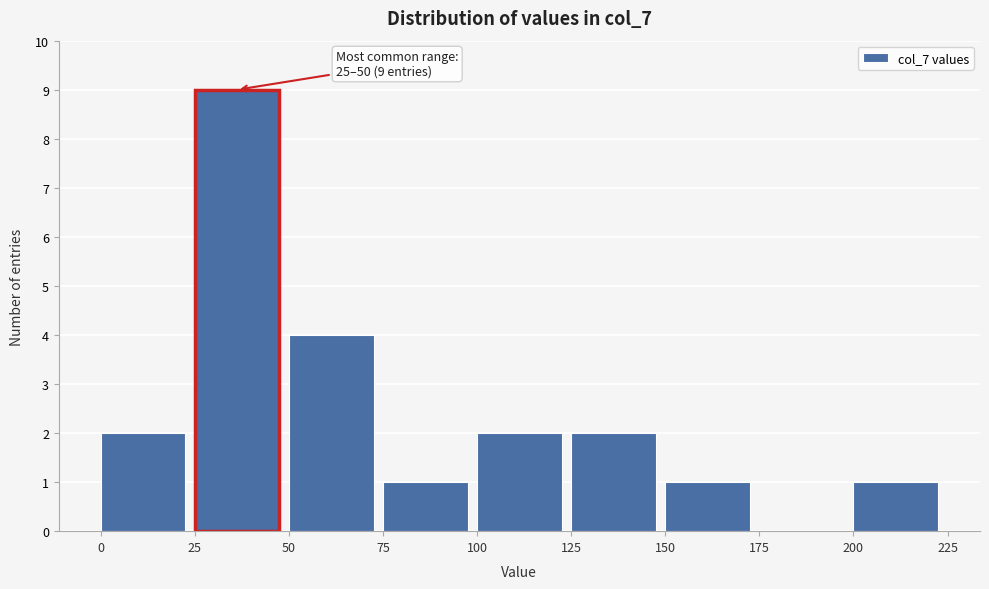

Over which range of the x-axis is the bar tallest?

25 to 50